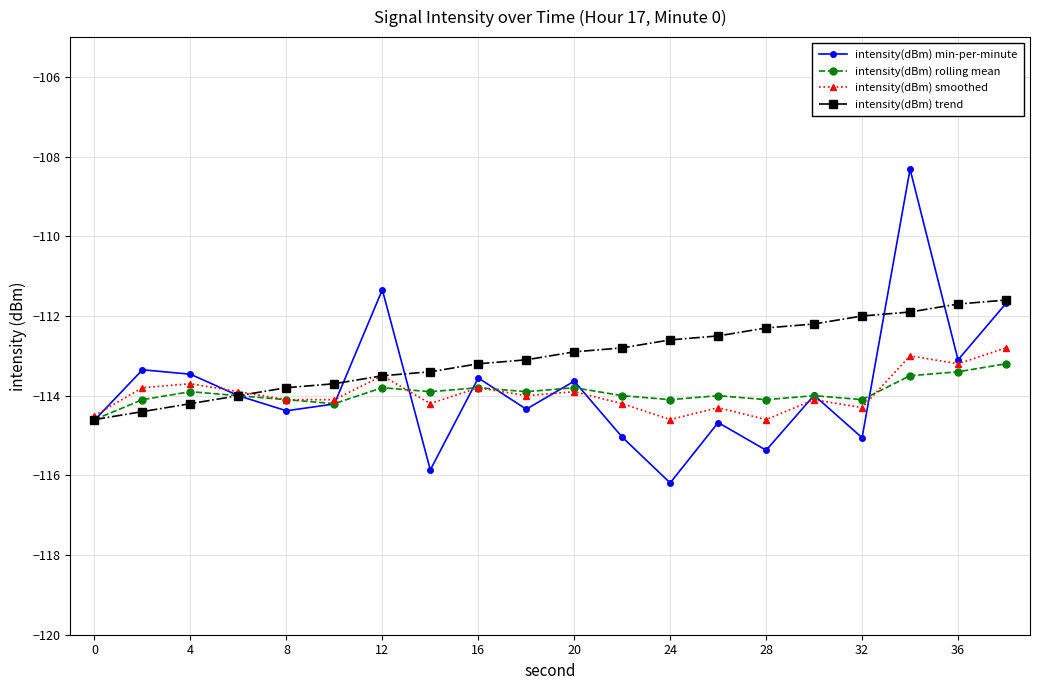

True or false: intensity(dBm) min-per-minute has more than 1 interior local peaks.

True